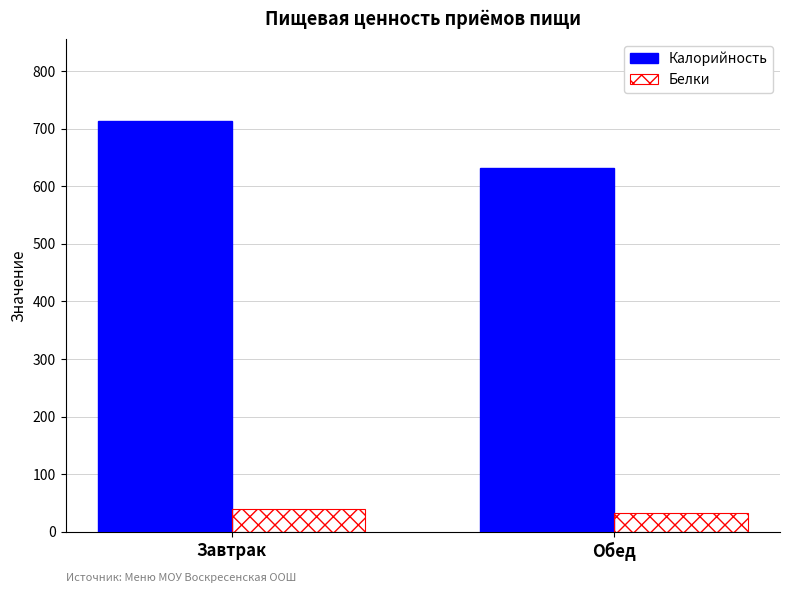

What is the difference between the highest and lowest values at Завтрак?

673